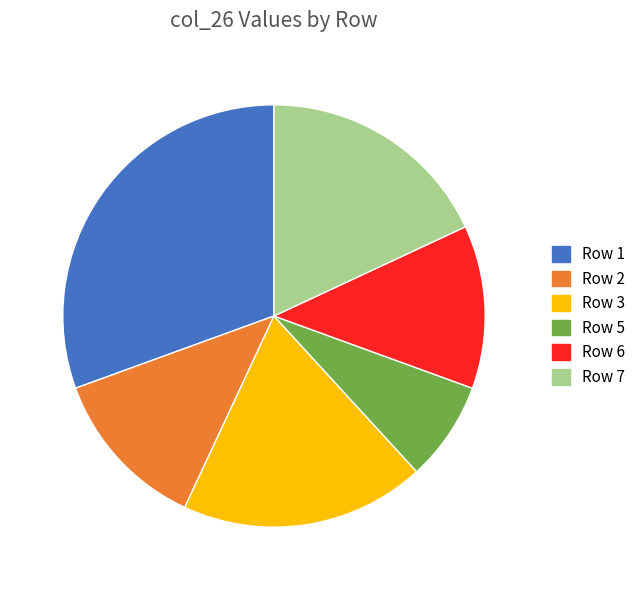

Approximately how many times larger is the value at Row 6 compared to Row 1?

0.4